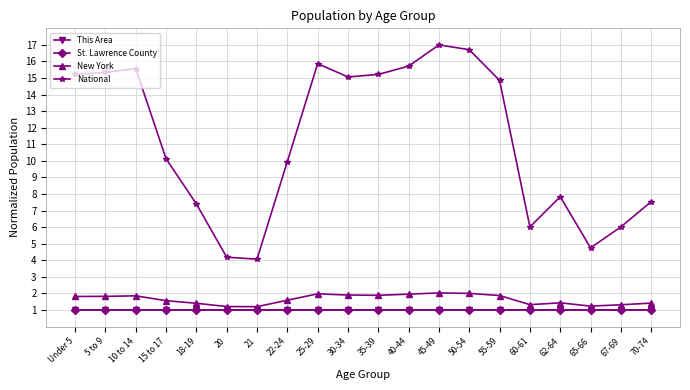

What is the value of the St. Lawrence County point at the 10th from the left?

1.0